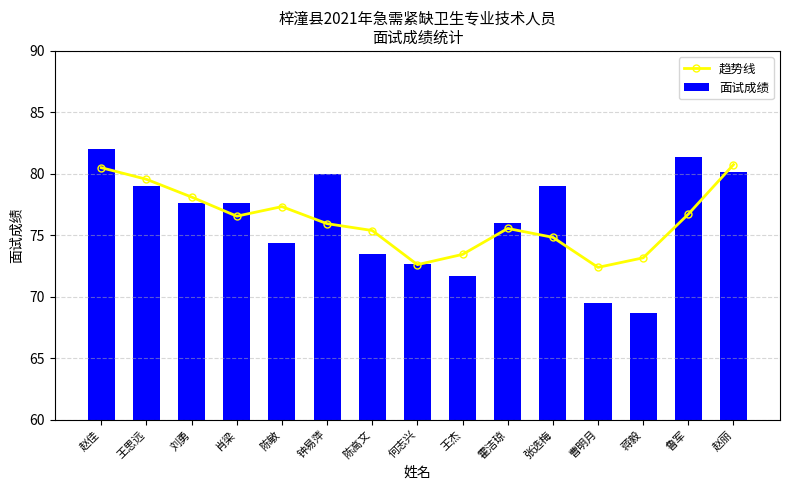

At which category is the sum across all series the highest?

赵佳